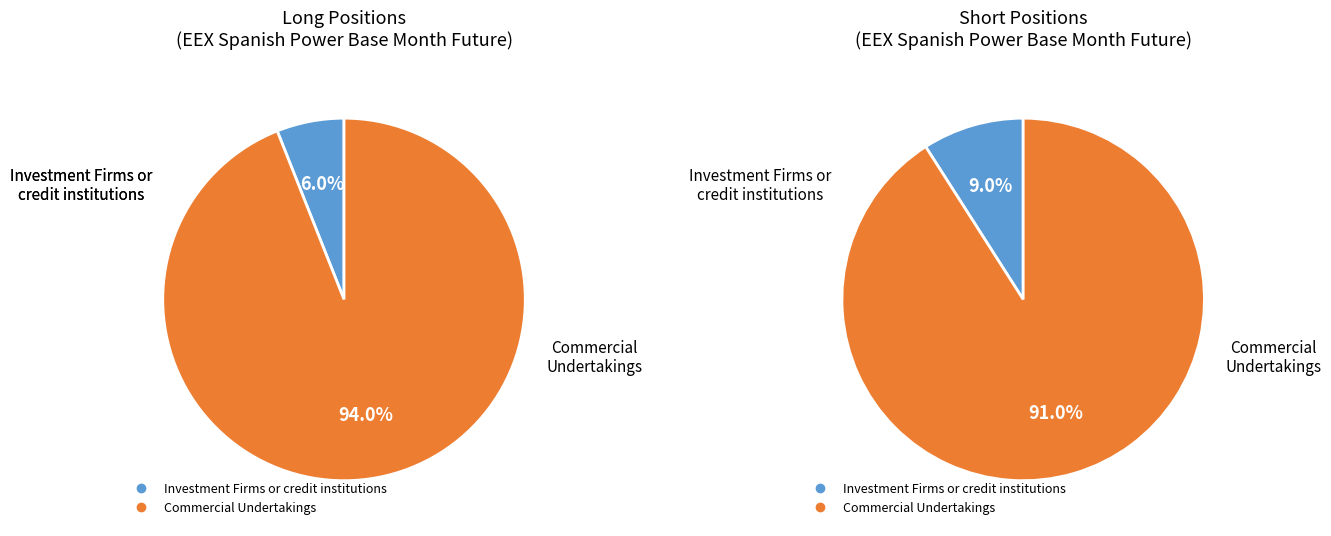

Which series has the largest range (max minus min)?

Long